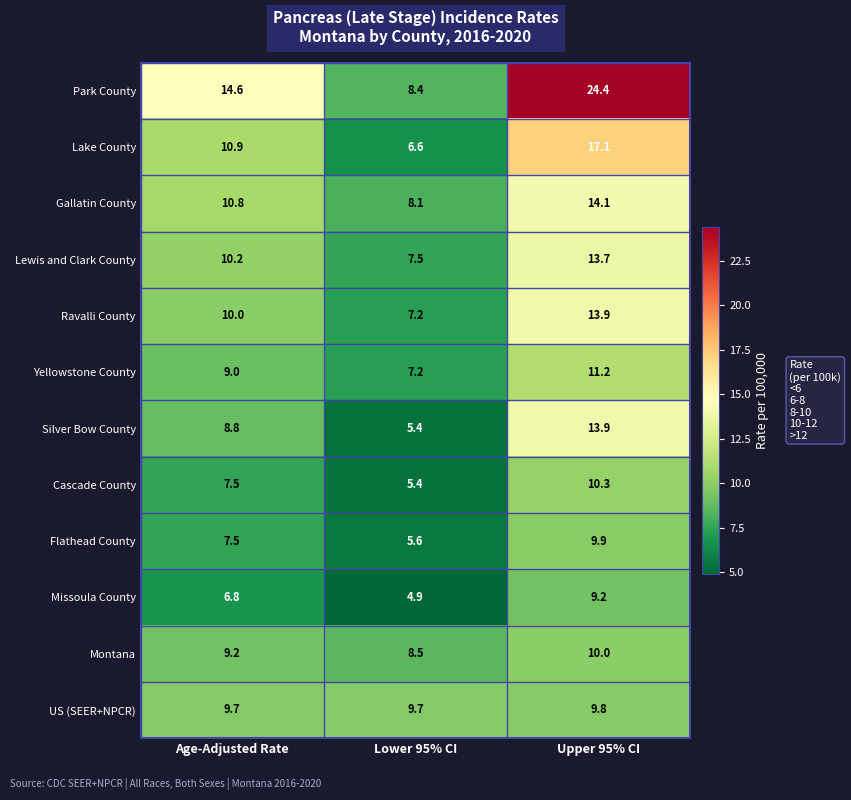

What is the lowest value of the Lake County series?

6.6